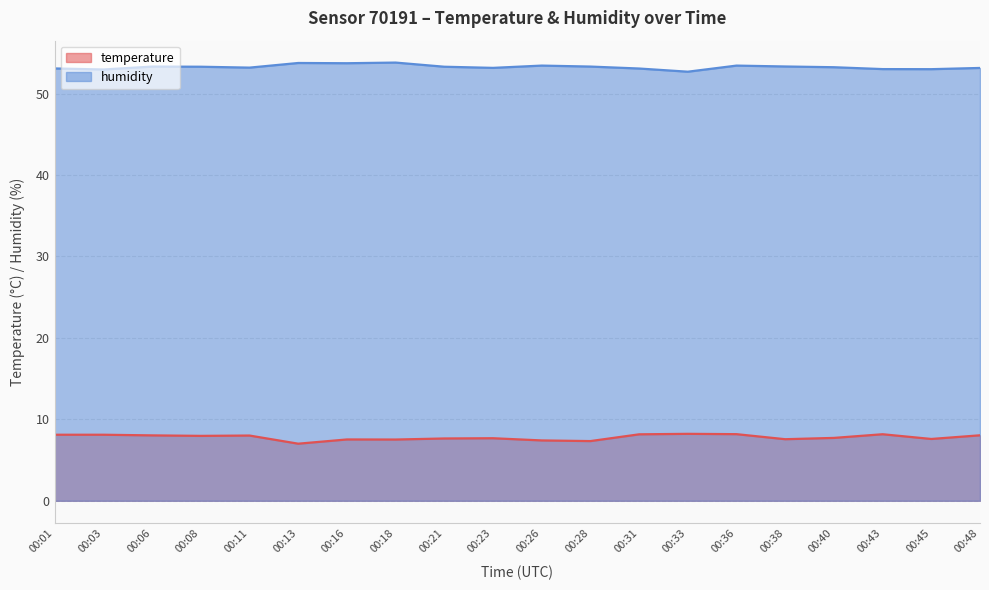

True or false: humidity and temperature cross at least once.

False